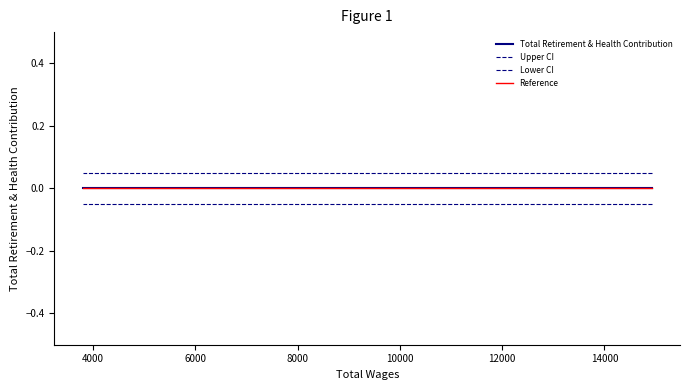

What is the average value of the Lower CI series?

-0.1